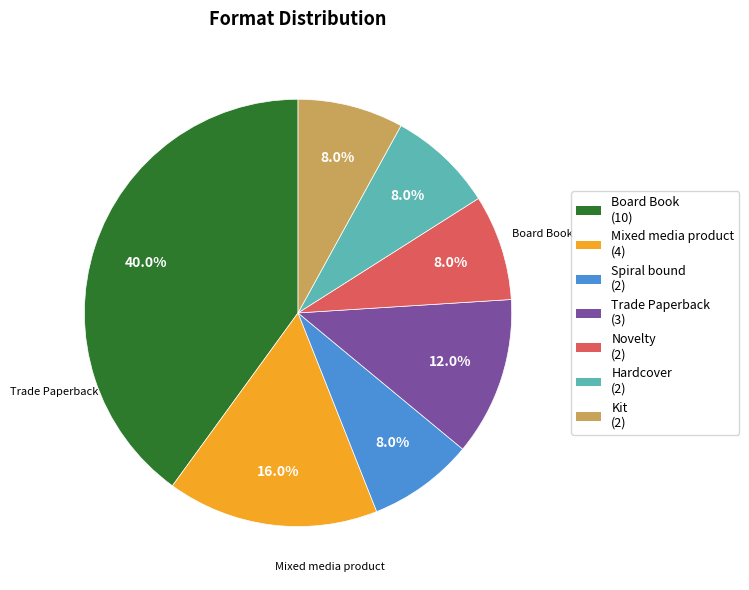

To the nearest percent, what is the average slice percentage?

14%